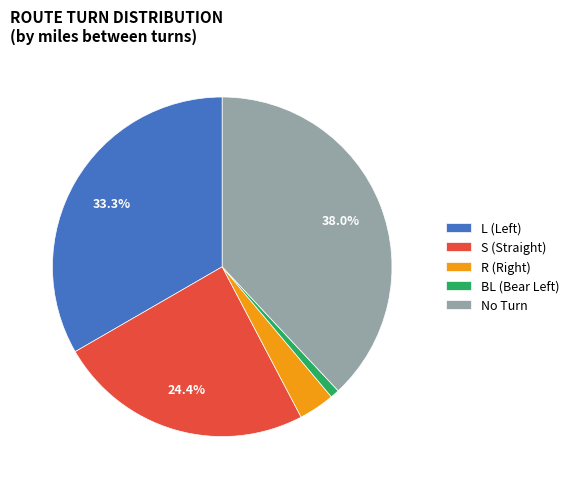

What percentage is NOT represented by No Turn?

62.0%